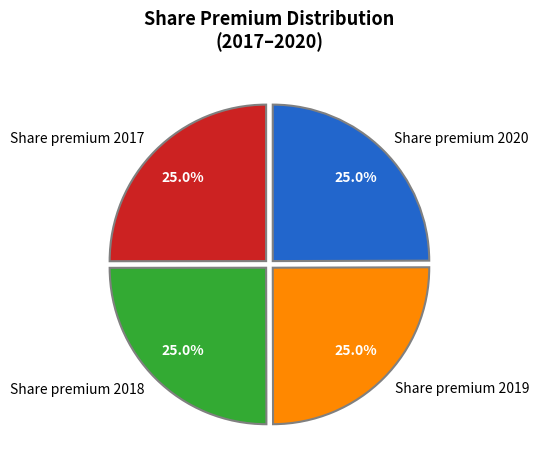

To the nearest percent, what portion does Share premium 2018 represent?

25%